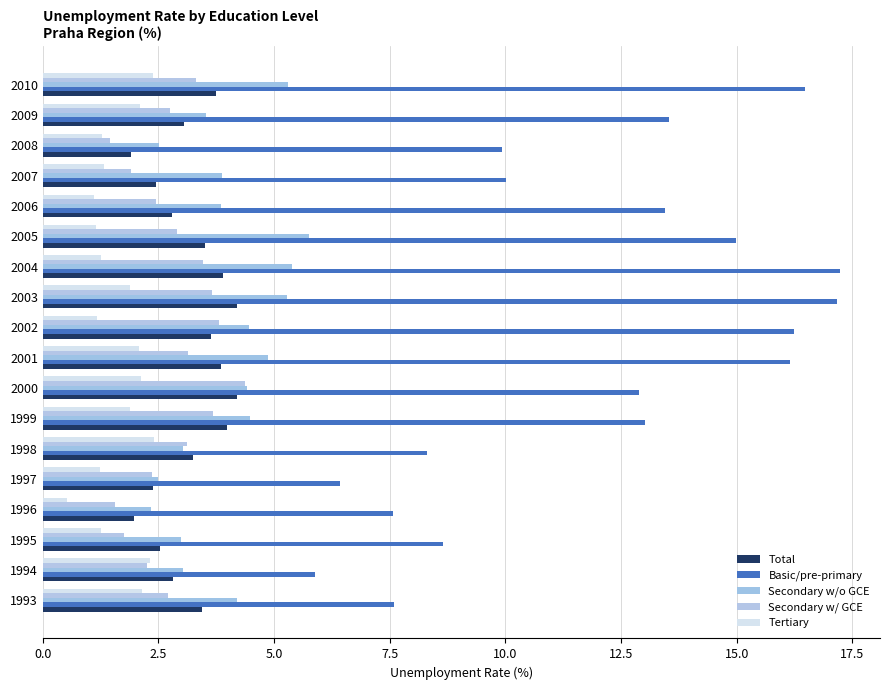

Reading left to right, what are all the values shown in this chart?

Total: 3.5	2.8	2.5	2.0	2.4	3.3	4.0	4.2	3.9	3.6	4.2	3.9	3.5	2.8	2.4	1.9	3.1	3.8
Basic/pre-primary: 7.6	5.9	8.6	7.6	6.4	8.3	13.0	12.9	16.1	16.2	17.2	17.2	15.0	13.5	10.0	9.9	13.5	16.5
Secondary w/o GCE: 4.2	3.0	3.0	2.3	2.5	3.0	4.5	4.4	4.9	4.5	5.3	5.4	5.8	3.8	3.9	2.5	3.5	5.3
Secondary w/ GCE: 2.7	2.3	1.7	1.6	2.4	3.1	3.7	4.4	3.1	3.8	3.7	3.5	2.9	2.4	1.9	1.5	2.7	3.3
Tertiary: 2.1	2.3	1.3	0.5	1.2	2.4	1.9	2.1	2.1	1.2	1.9	1.2	1.1	1.1	1.3	1.3	2.1	2.4